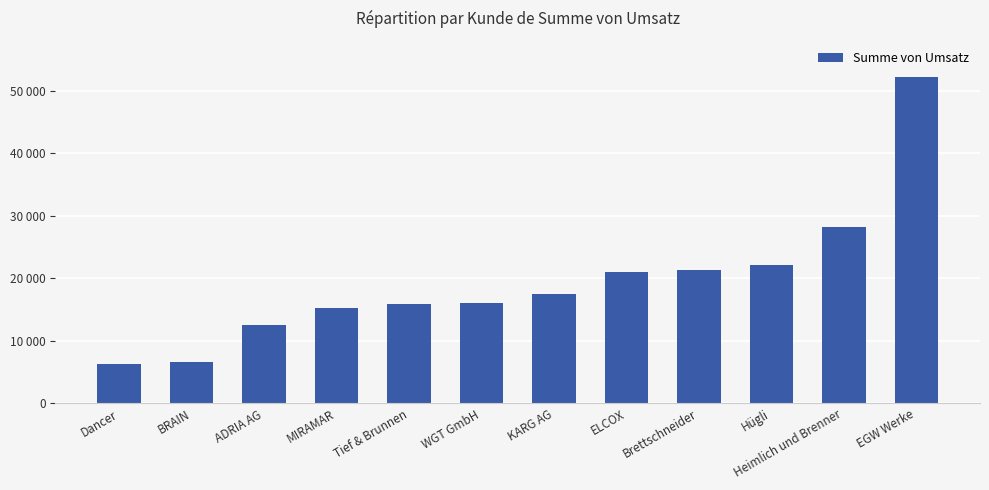

Does the chart contain any negative values?

No